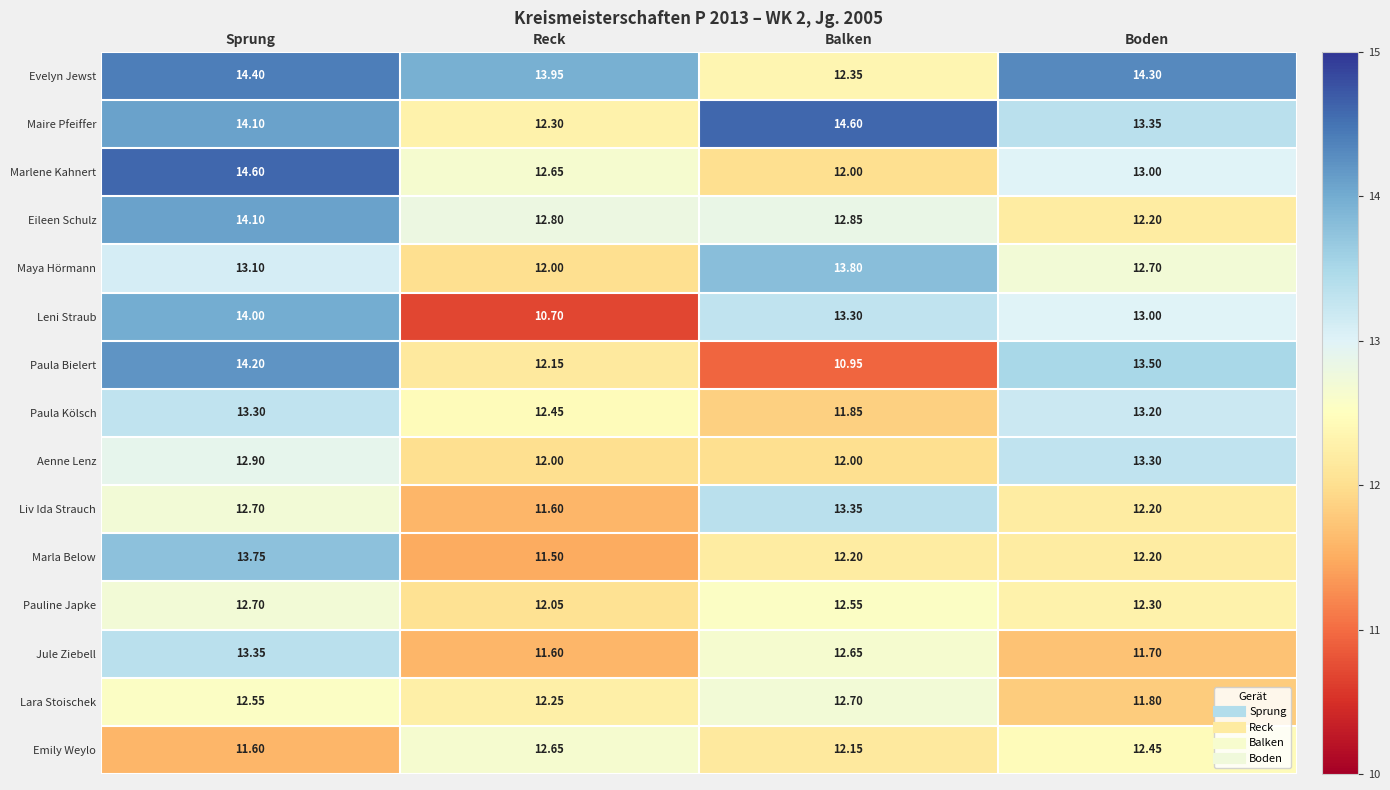

What is the difference between the highest and lowest values at Boden?

2.6